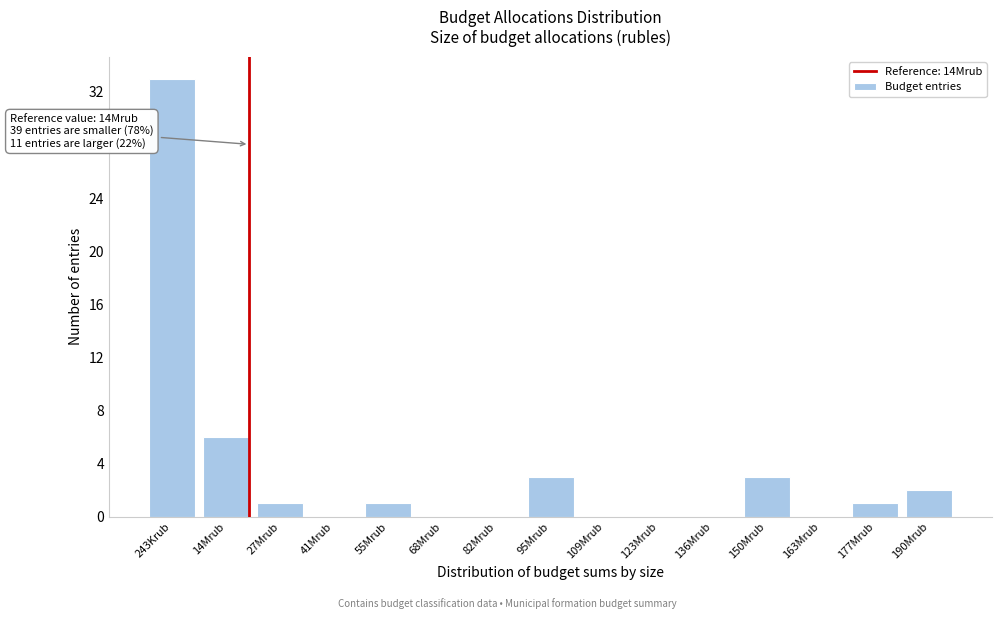

Reading right to left, transcribe all the data shown in this chart.

190Mrub=2	177Mrub=1	163Mrub=0	150Mrub=3	136Mrub=0	123Mrub=0	109Mrub=0	95Mrub=3	82Mrub=0	68Mrub=0	55Mrub=1	41Mrub=0	27Mrub=1	14Mrub=6	243Krub=33